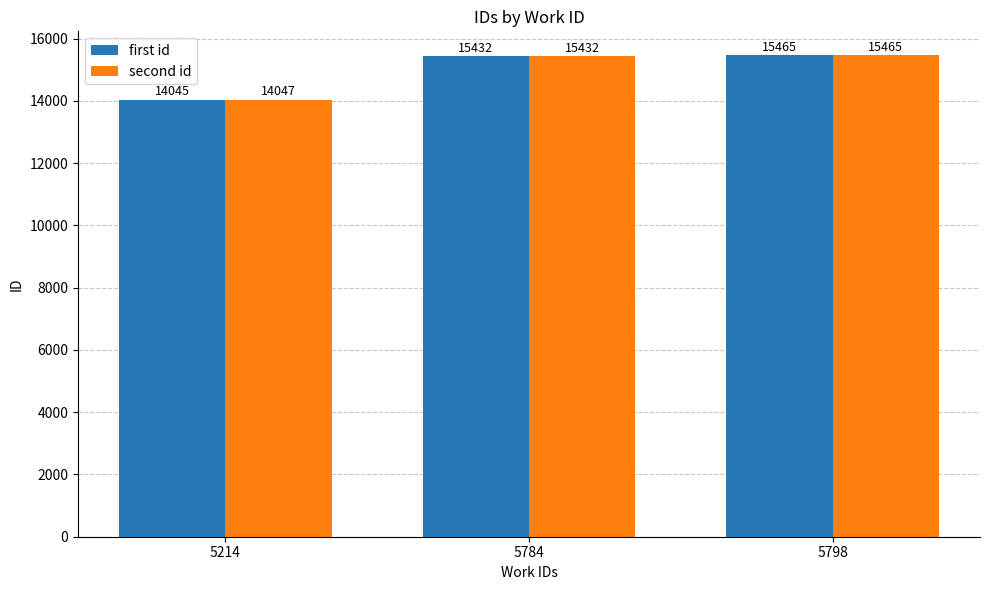

Which series has the largest total across all categories?

second id